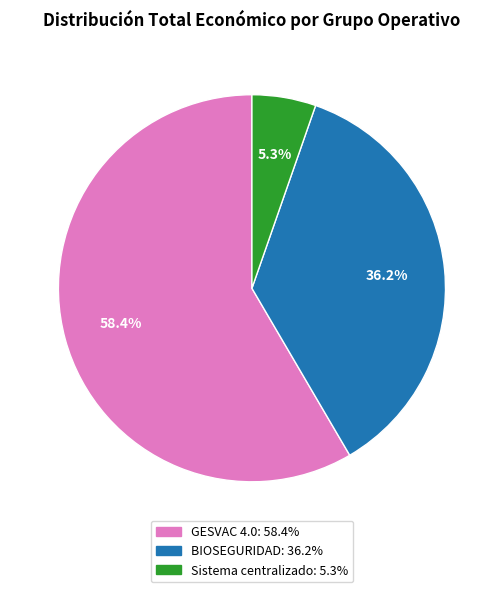

To the nearest percent, what is the difference between the GESVAC 4.0 and BIOSEGURIDAD slice percentages?

22%